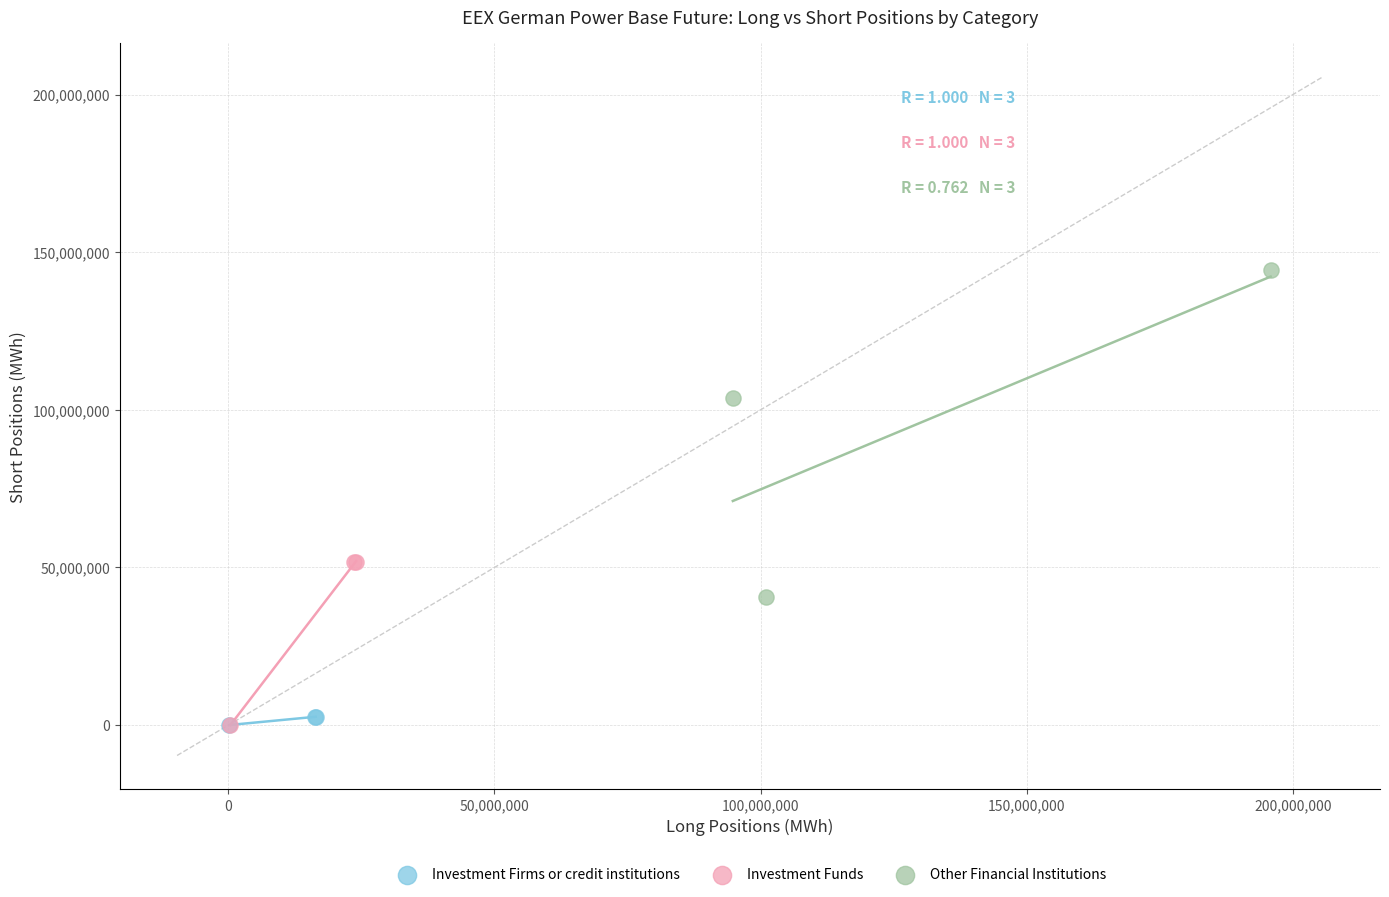

Which series has the widest spread of Y values?

Other Financial Institutions